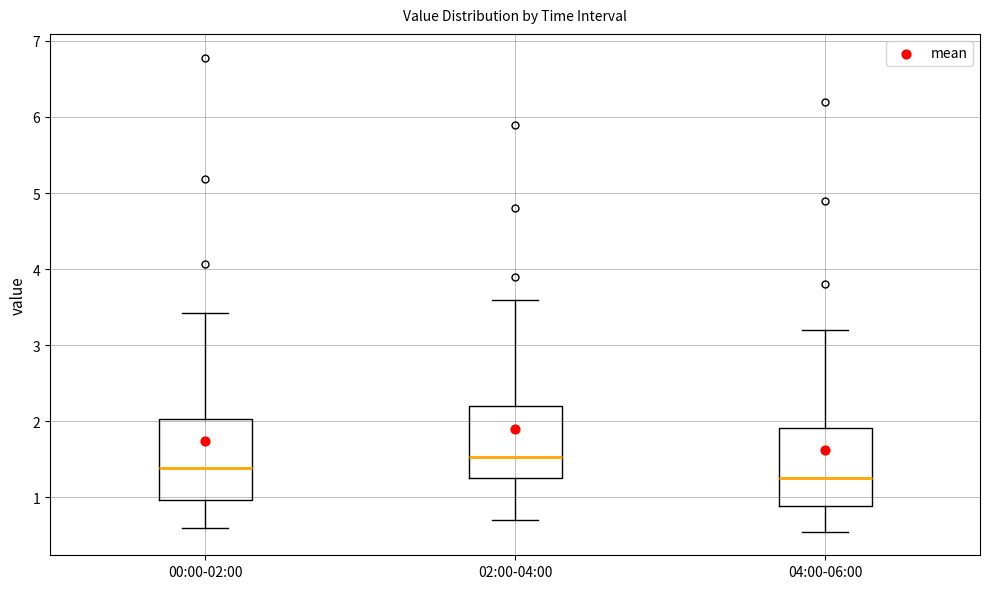

Reading left to right, transcribe this box plot: for each box, give where its median line is, the range the box spans, and where its two whiskers end, as read against the y-axis. The values are not printed on the chart, so give them approximately, as read against the axis.

00:00-02:00: median 1.4, box 1.0 to 2.0, whiskers 0.6 to 3.4
02:00-04:00: median 1.5, box 1.3 to 2.2, whiskers 0.7 to 3.6
04:00-06:00: median 1.3, box 0.9 to 1.9, whiskers 0.6 to 3.2